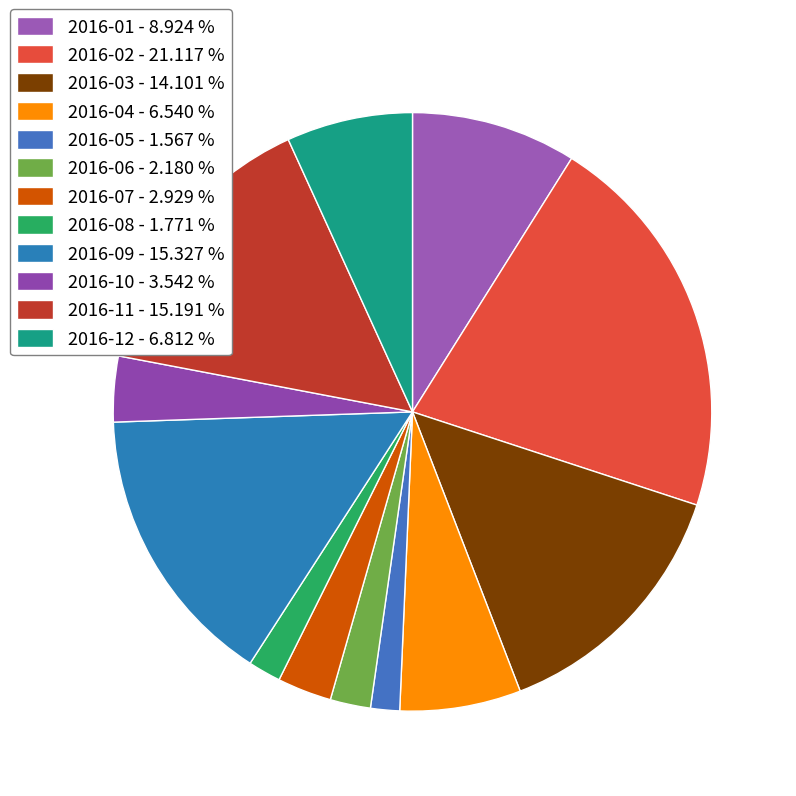

Count the number of slices in the pie.

12